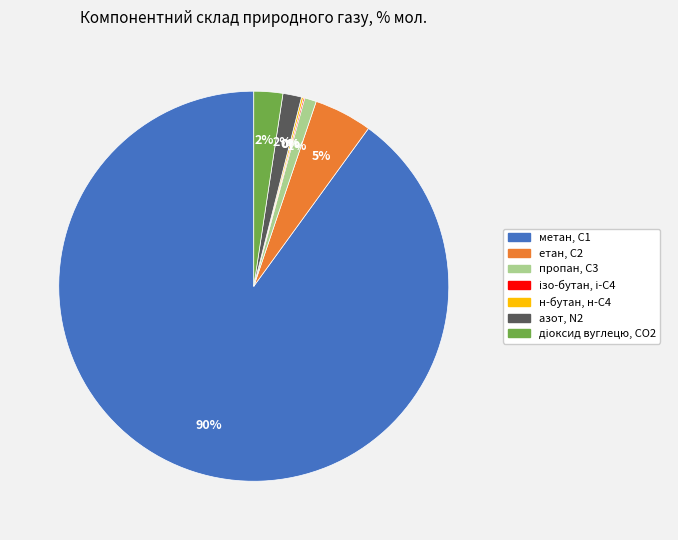

The метан, С1 slice represents 99% of the pie. True or false?

False